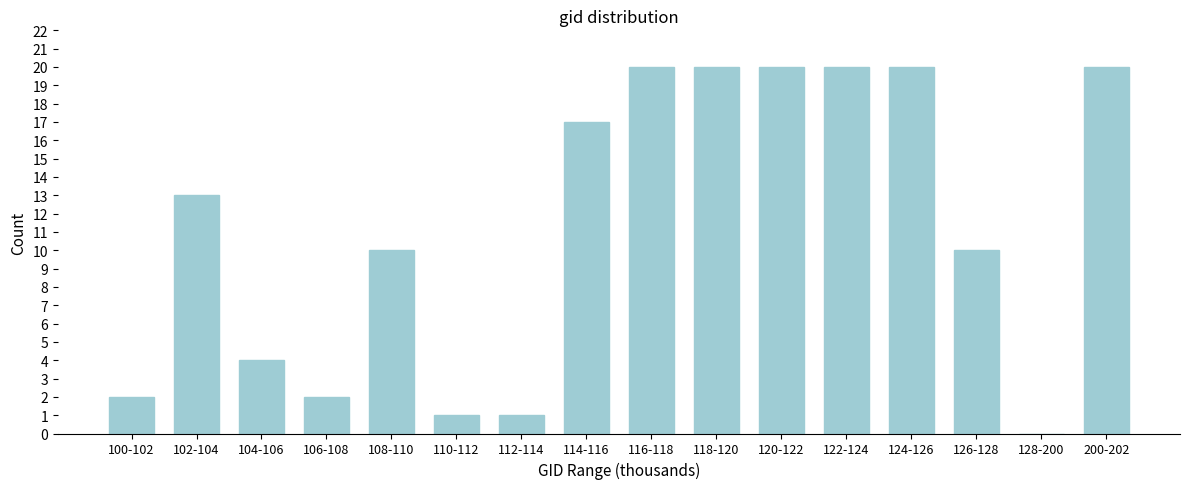

Reading left to right, what are all the values shown in this chart?

100-102=2	102-104=13	104-106=4	106-108=2	108-110=10	110-112=1	112-114=1	114-116=17	116-118=20	118-120=20	120-122=20	122-124=20	124-126=20	126-128=10	128-200=0	200-202=20